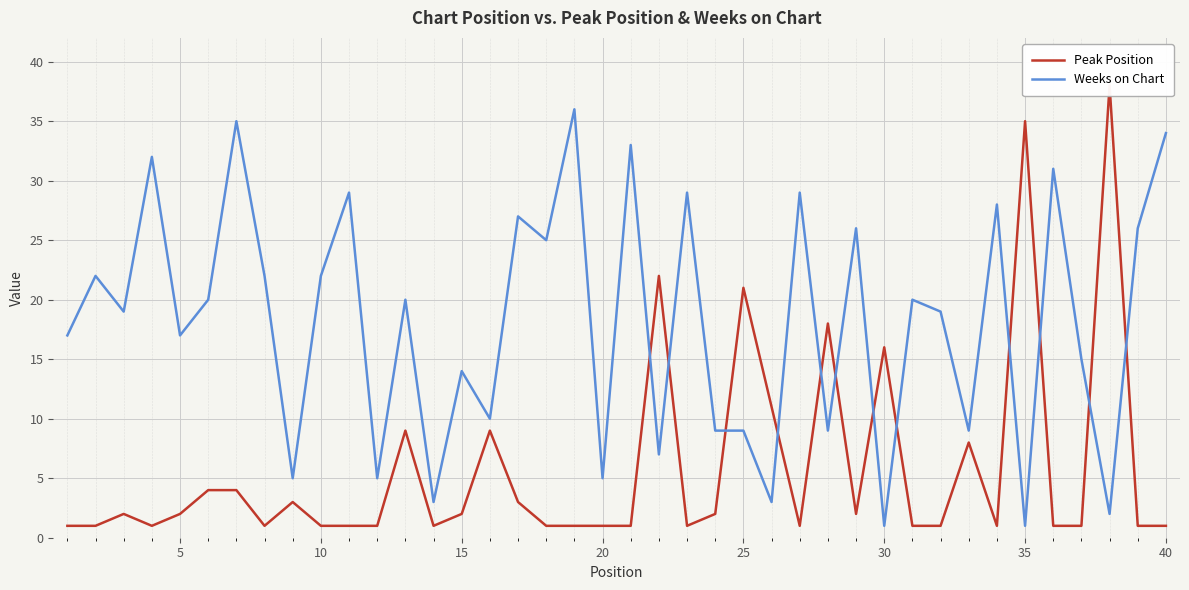

Reading left to right, list all the values displayed in this chart.

Peak Position: 1	1	2	1	2	4	4	1	3	1	1	1	9	1	2	9	3	1	1	1	1	22	1	2	21	11	1	18	2	16	1	1	8	1	35	1	1	38	1	1
Weeks on Chart: 17	22	19	32	17	20	35	22	5	22	29	5	20	3	14	10	27	25	36	5	33	7	29	9	9	3	29	9	26	1	20	19	9	28	1	31	15	2	26	34